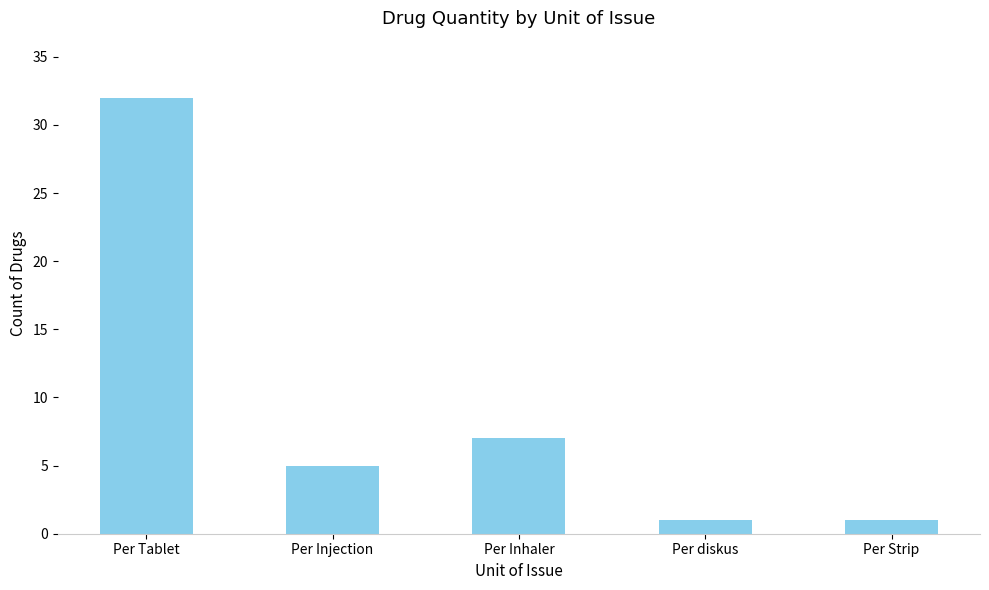

Where does the data first go above 5?

Per Tablet